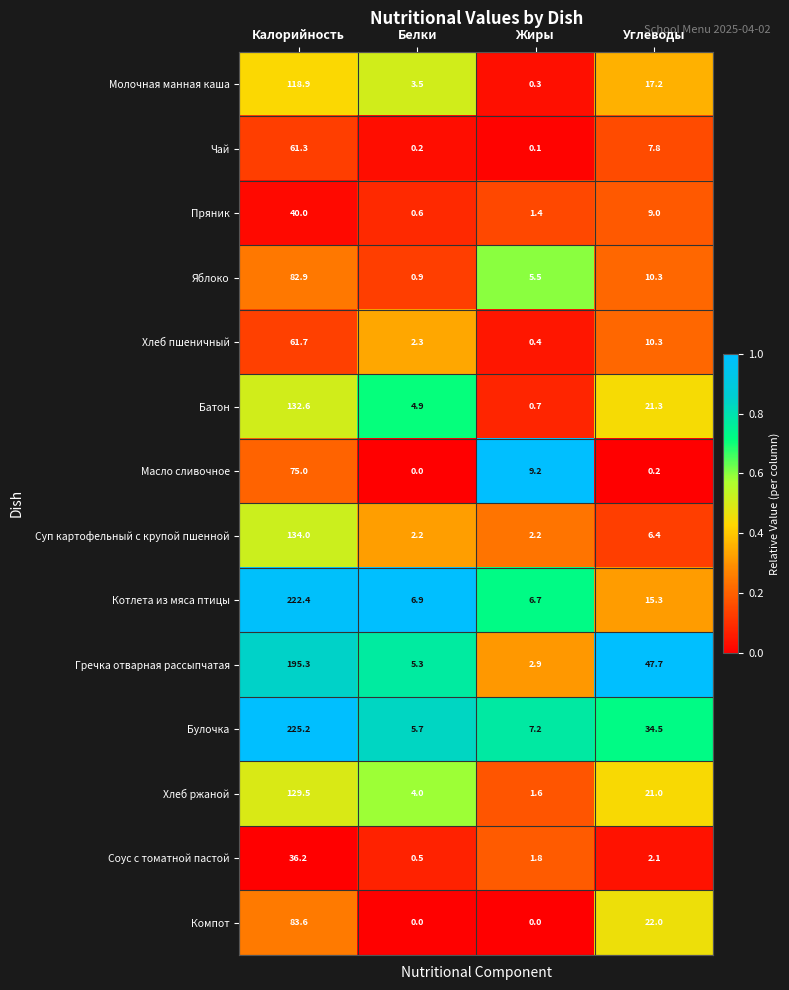

What is the sum of all Булочка values?

272.6